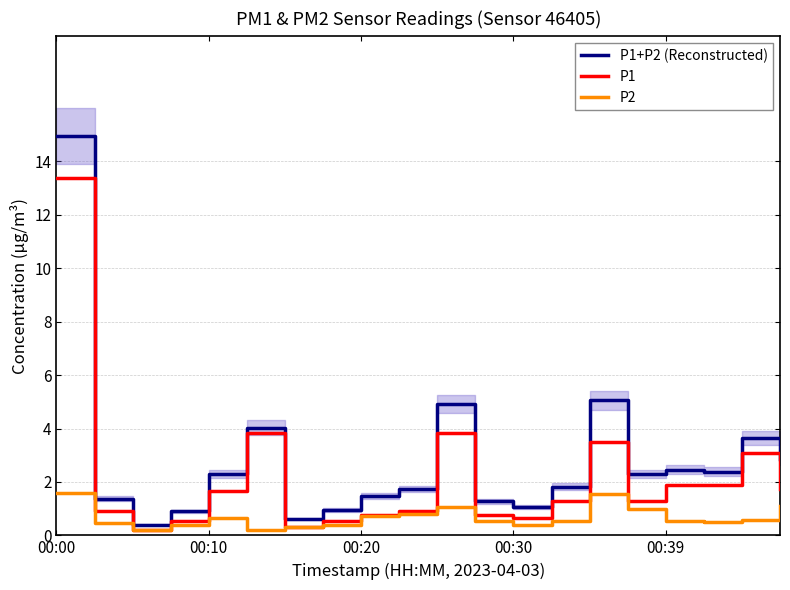

Which series has the largest range (max minus min)?

P1+P2 (Reconstructed)